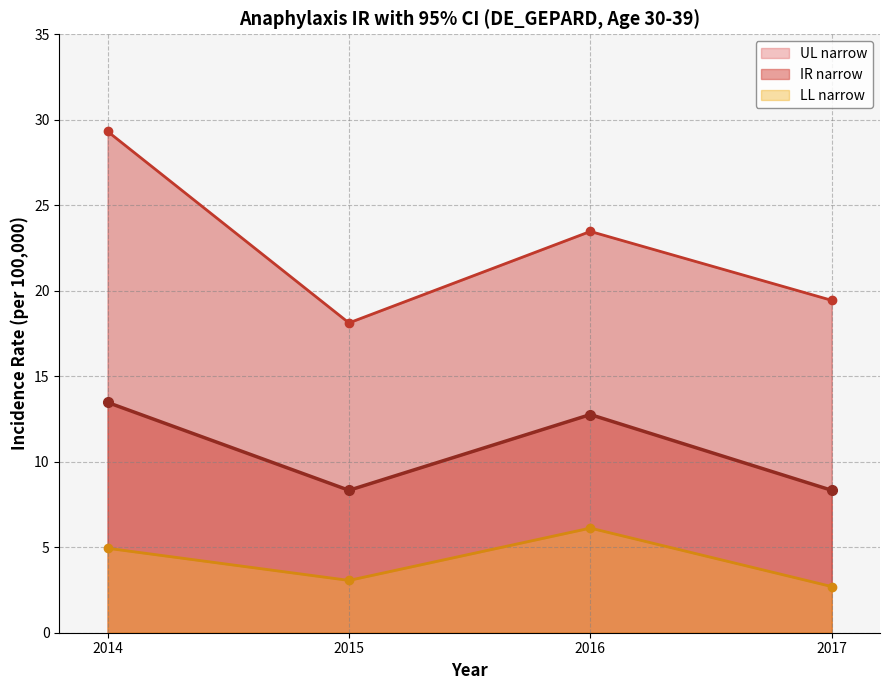

True or false: UL narrow has more than 1 points higher than both neighbors.

False